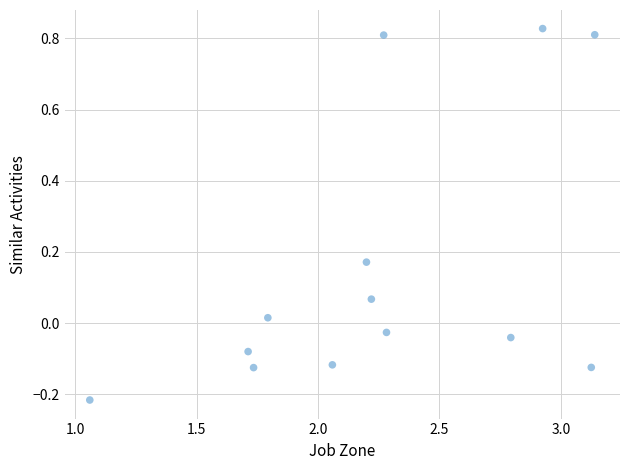

What is the range of X values (max minus min)?

2.1